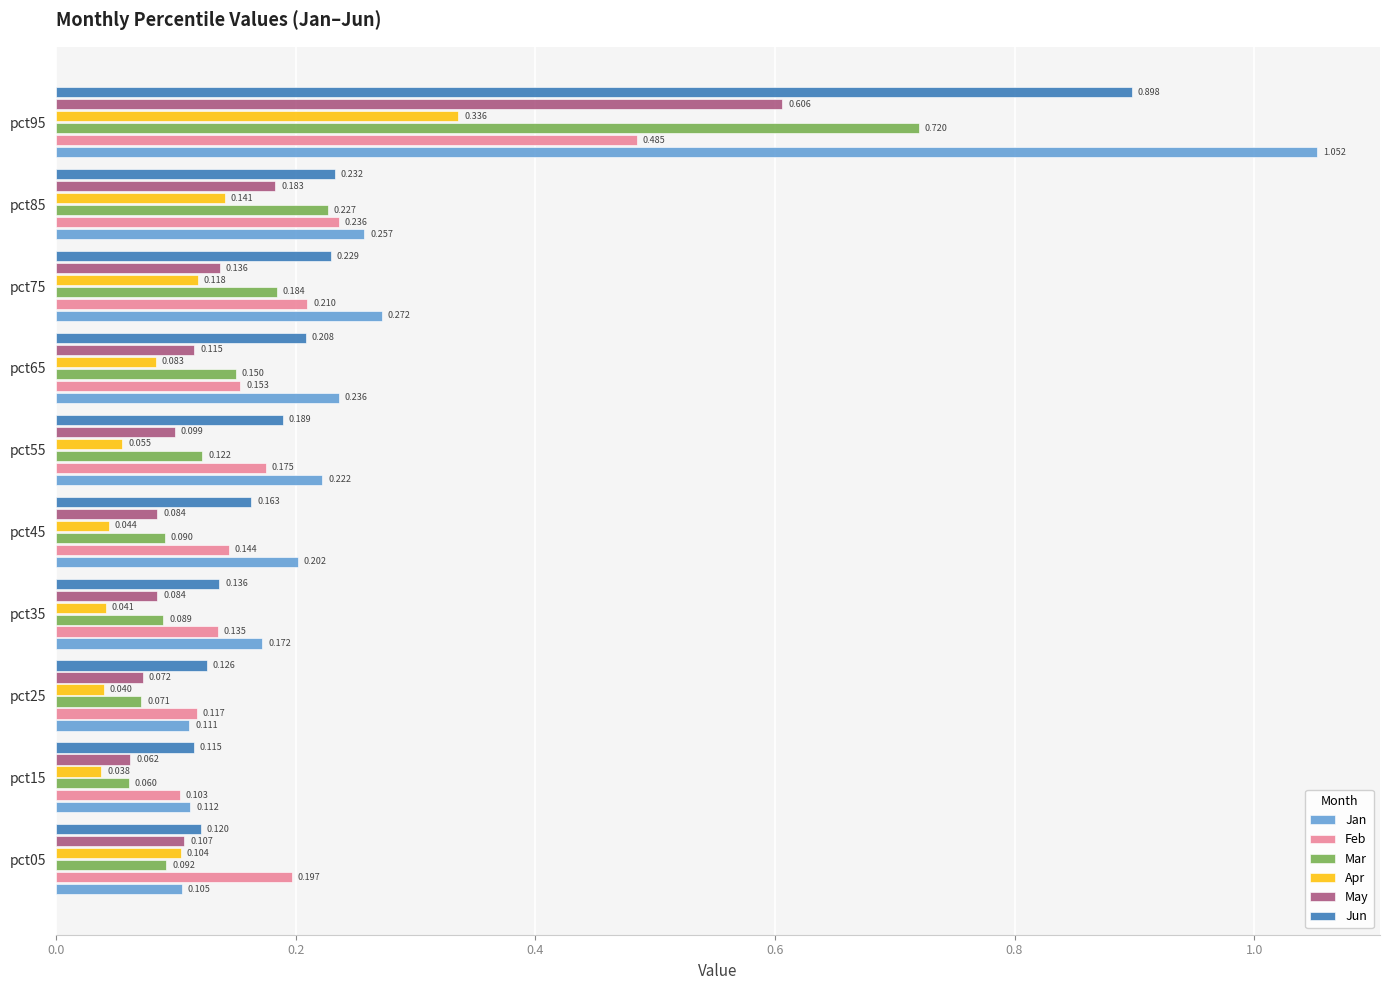

Rank the series at pct65 from lowest to highest value.

Apr, May, Mar, Feb, Jun, Jan